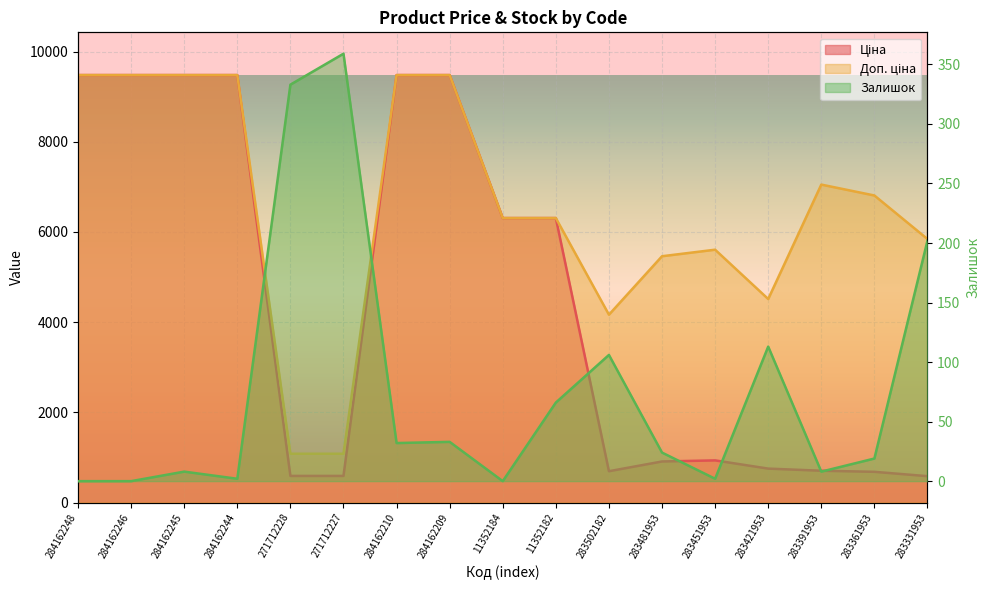

How many positive values does the Залишок series have?

14